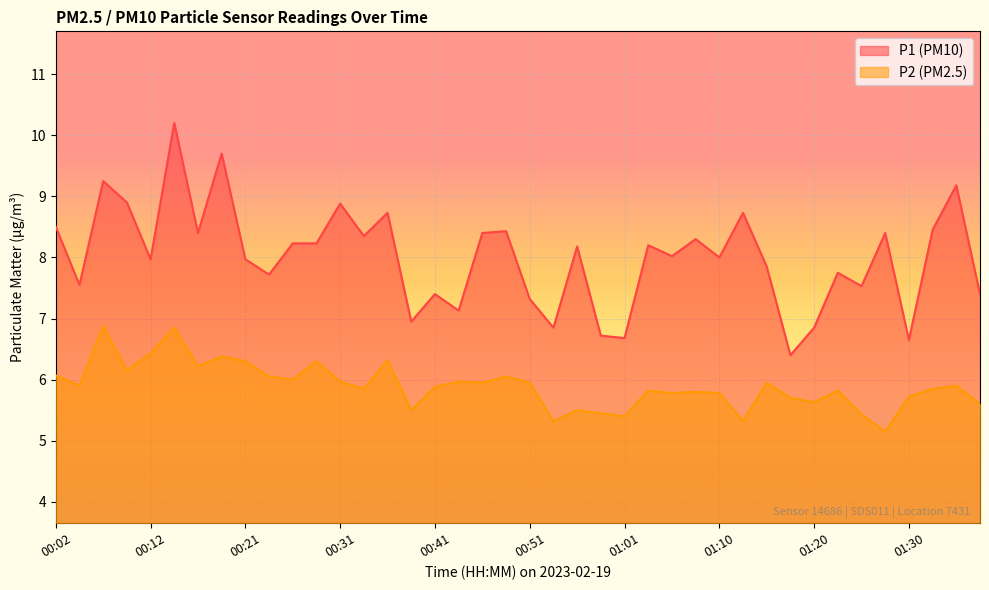

True or false: P2 and P1 cross at least once.

False